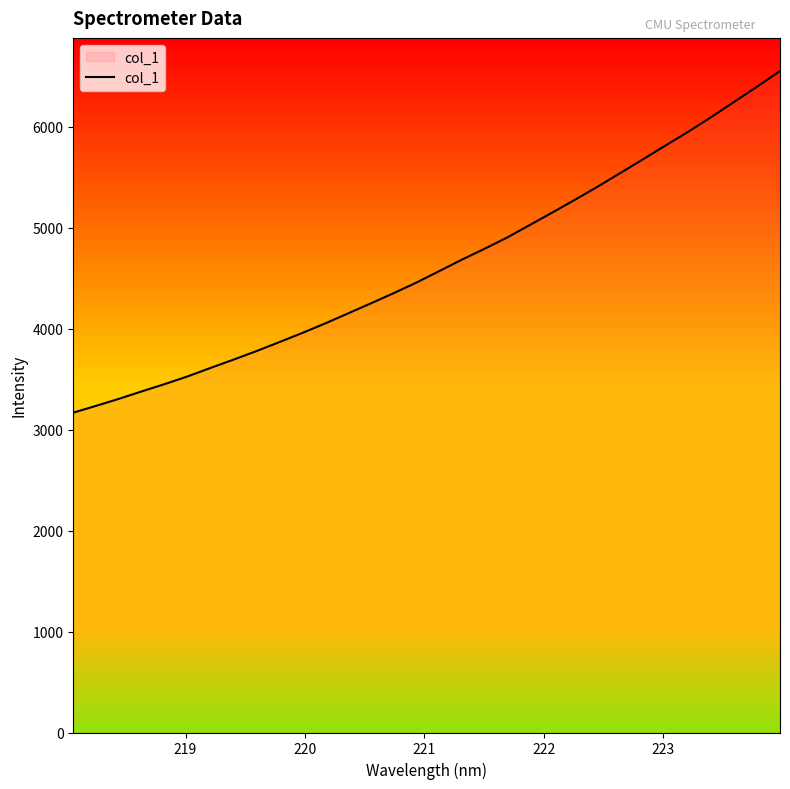

True or false: there are more than 0 points higher than both neighbors.

False